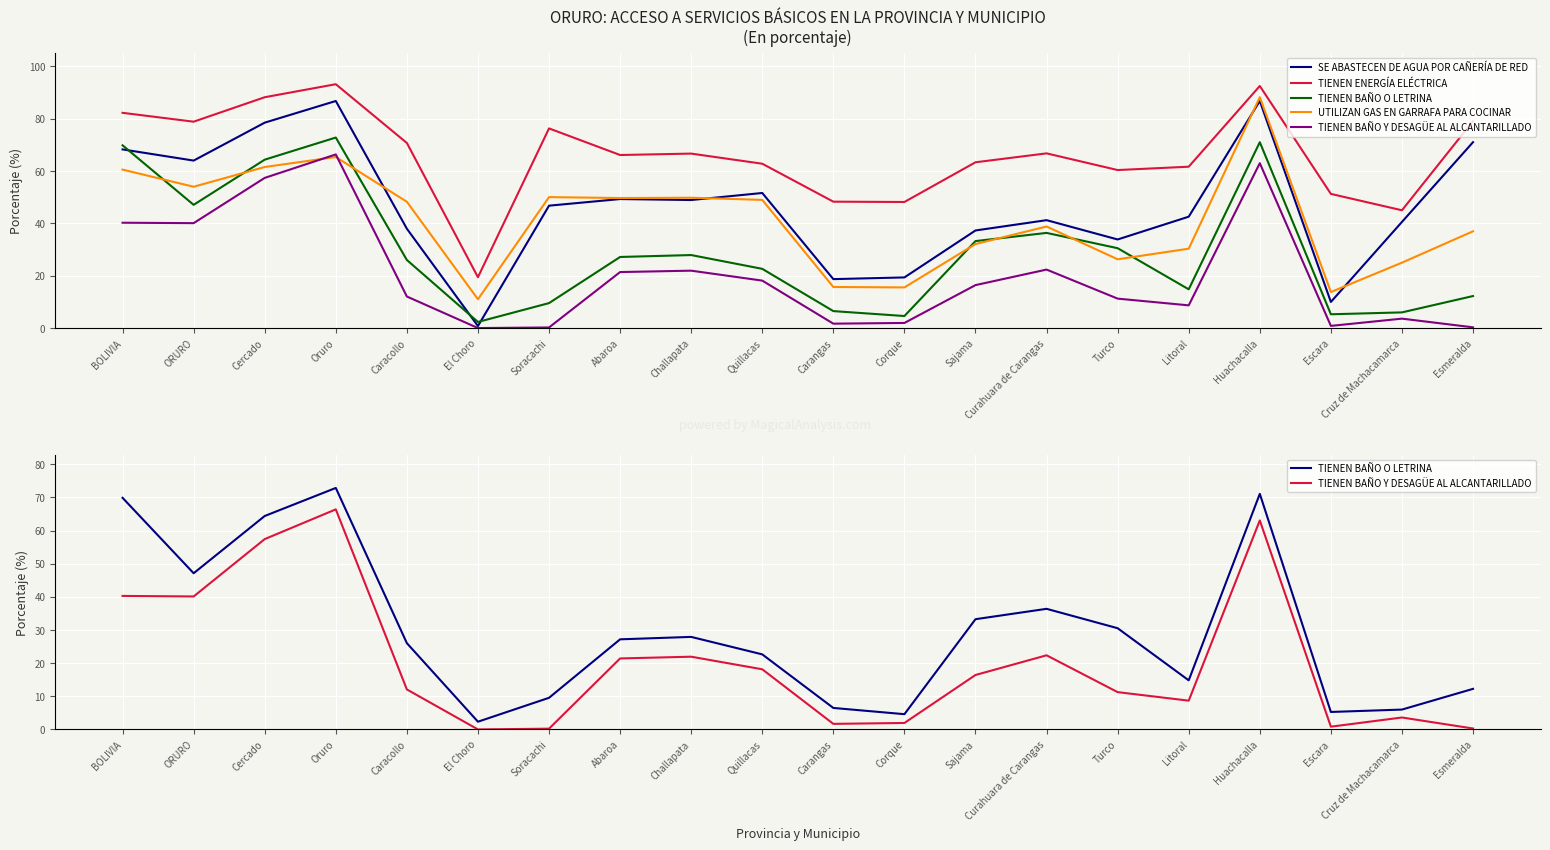

What is the label of the 7th point from the right?

Curahuara de Carangas